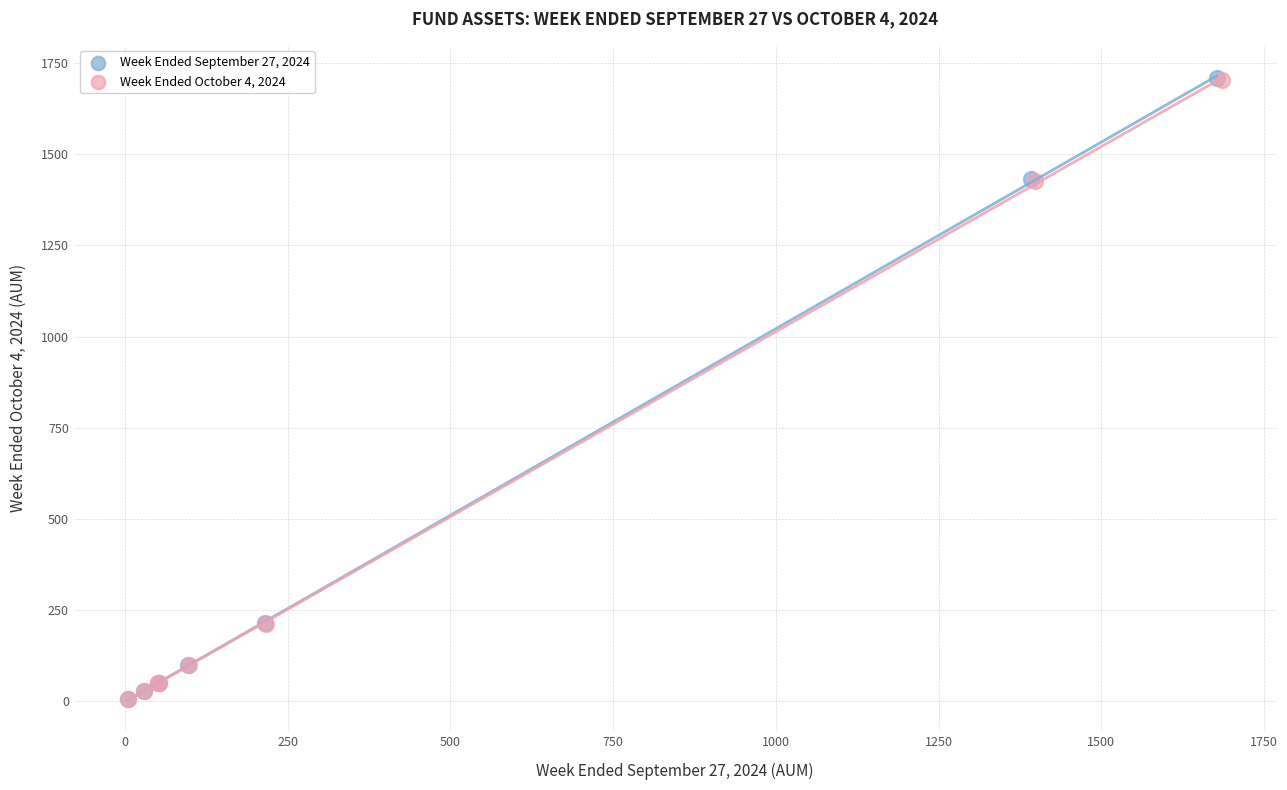

Which series has the largest Y range (max minus min)?

Week Ended September 27, 2024